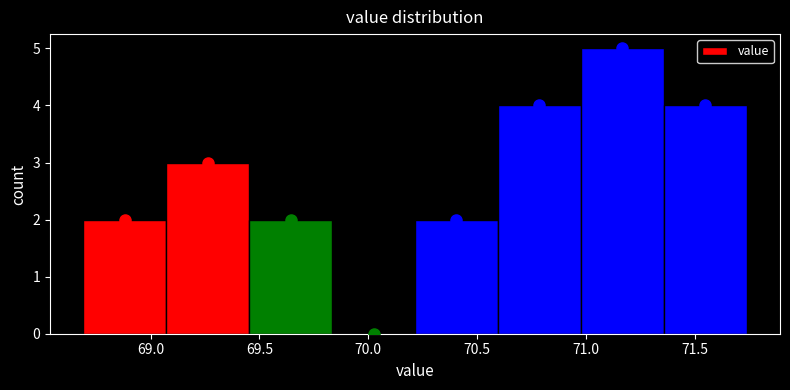

Over which range of the x-axis is the bar tallest?

71.00 to 71.35